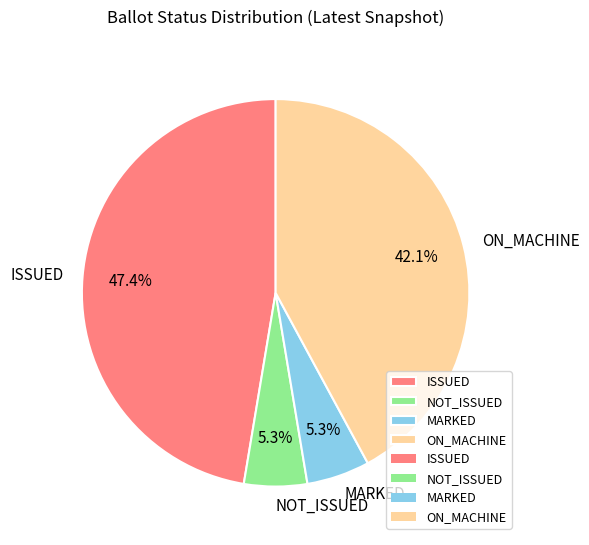

What is the largest slice in the pie chart?

ISSUED